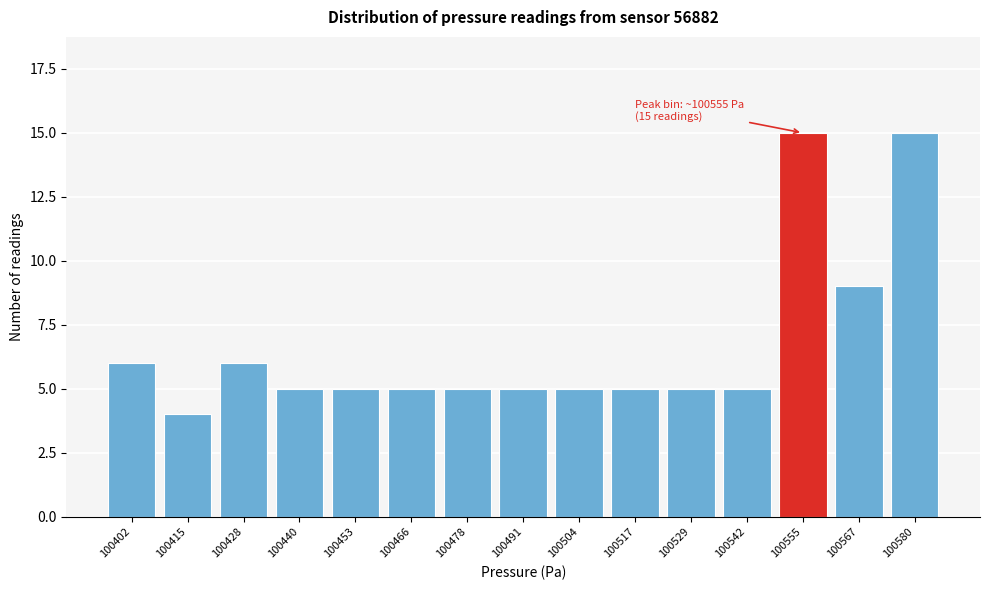

Reading right to left, extract all data points from this chart.

100580=15	100567=9	100555=15	100542=5	100529=5	100517=5	100504=5	100491=5	100478=5	100466=5	100453=5	100440=5	100428=6	100415=4	100402=6